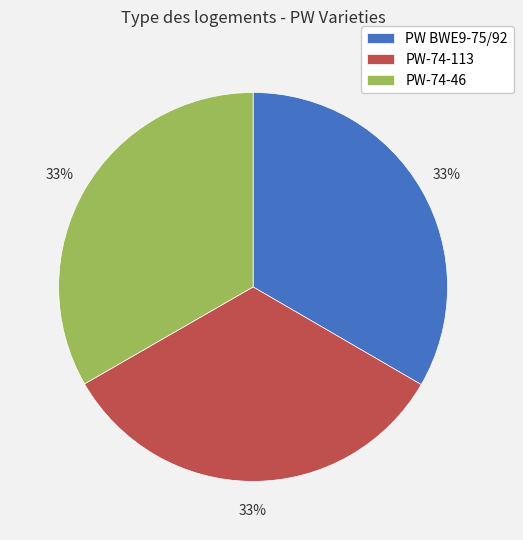

To the nearest percent, what is the combined percentage of PW-74-113 and PW-74-46?

67%